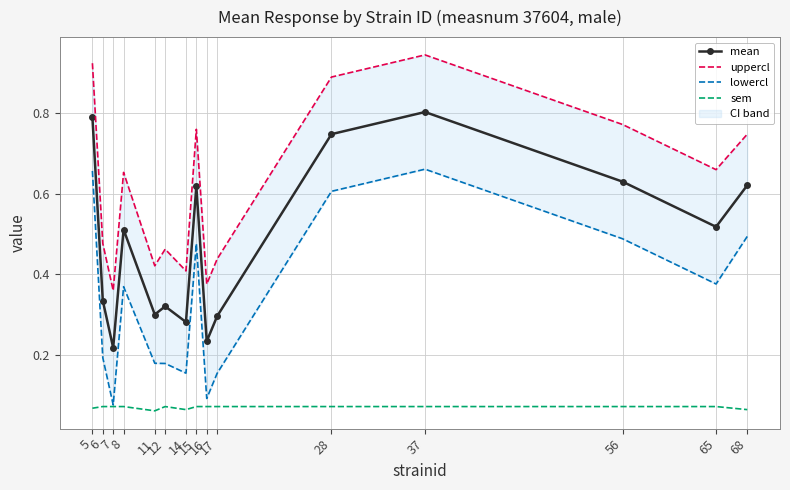

Where is mean nearest to the value 0?

7